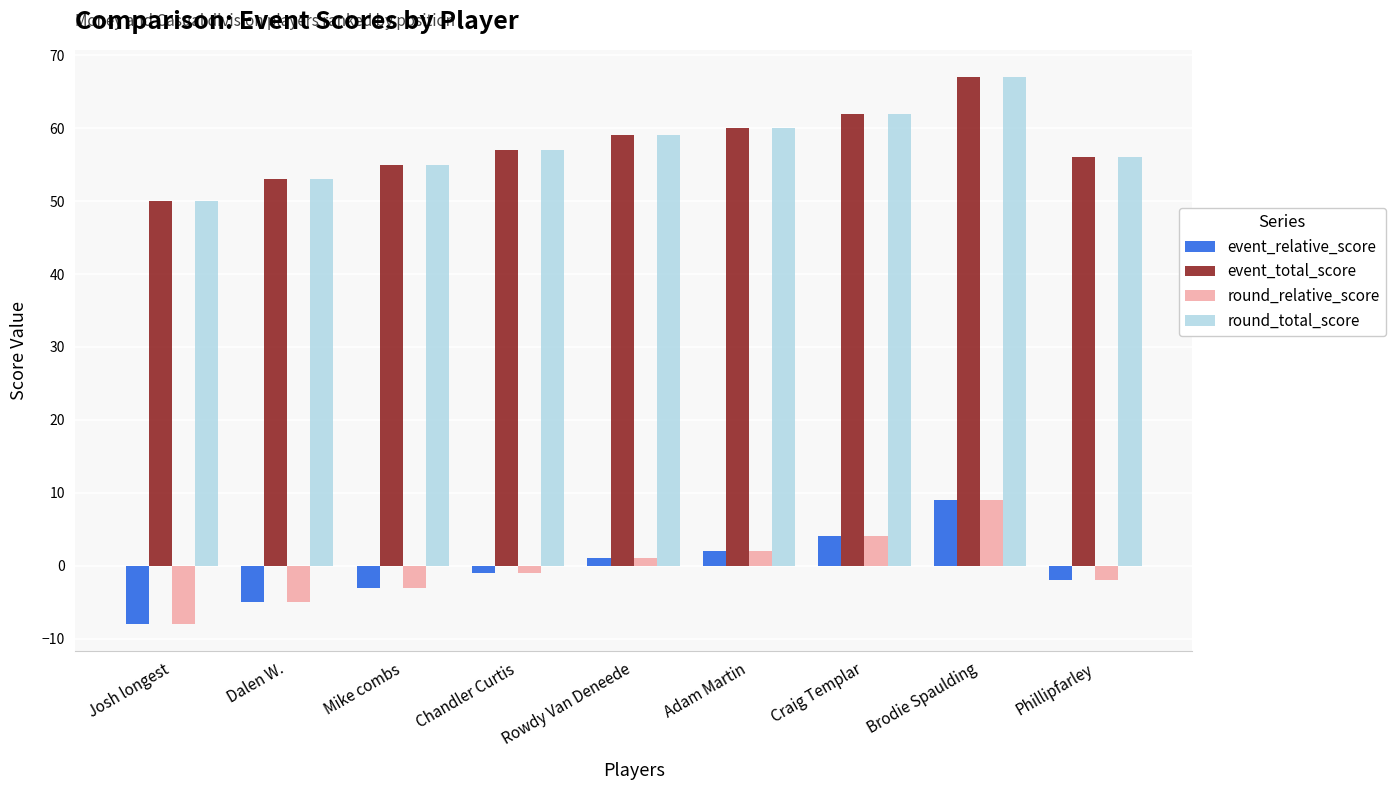

What is the difference between the highest and lowest values at Mike combs?

58